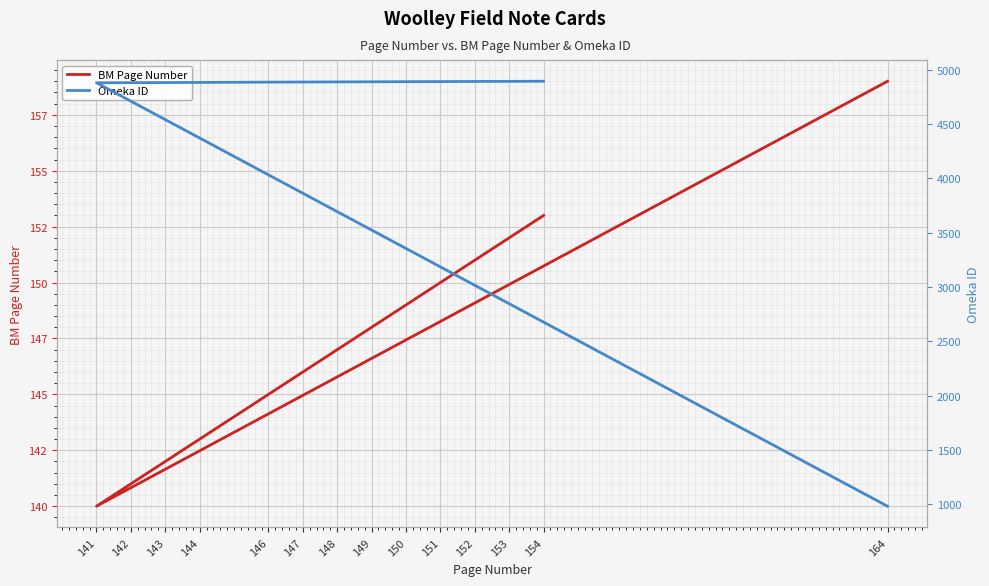

Which series has the largest range (max minus min)?

Omeka ID